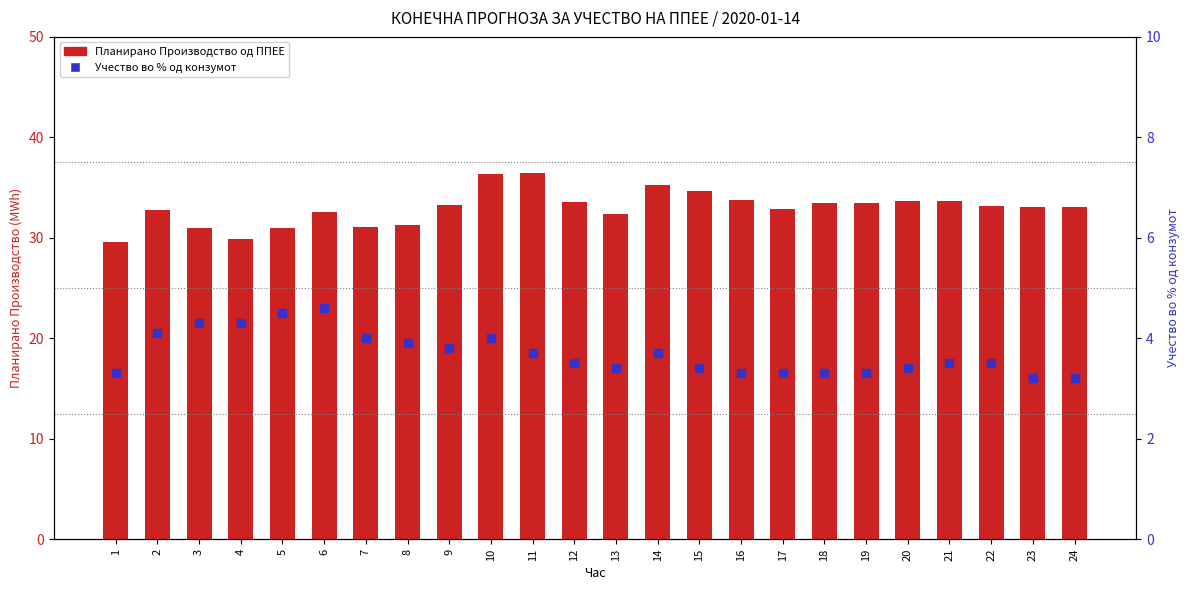

Which series reaches the maximum Y coordinate?

Планирано Производство од ППЕЕ